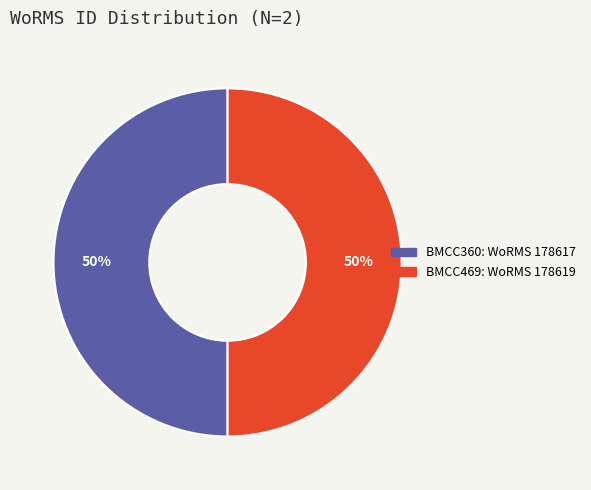

To the nearest percent, what percentage of the pie is BMCC469?

50%